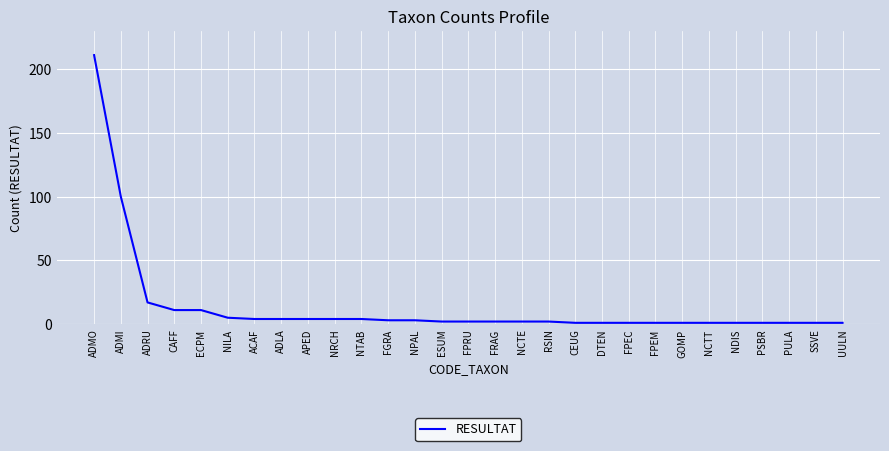

Where is the data nearest to the value 106?

ADMI